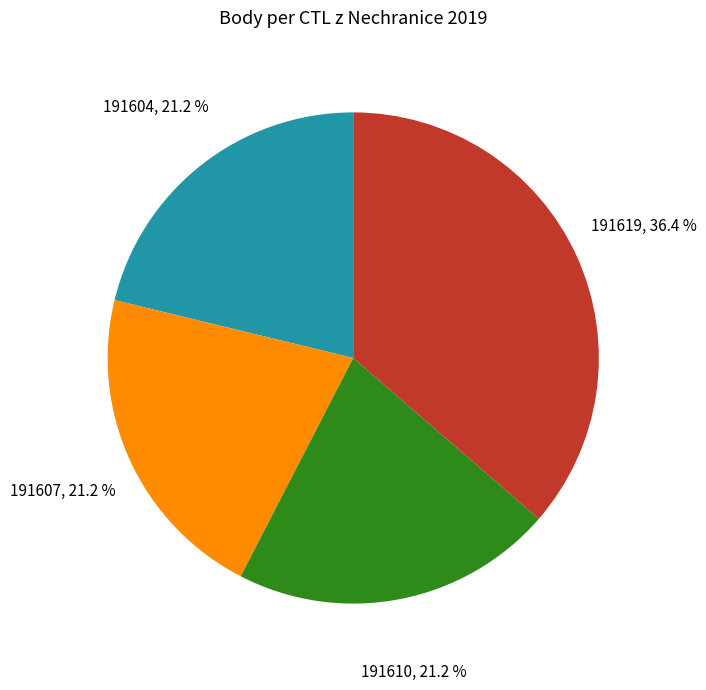

What percentage is the 191619 slice, to the nearest percent?

36%